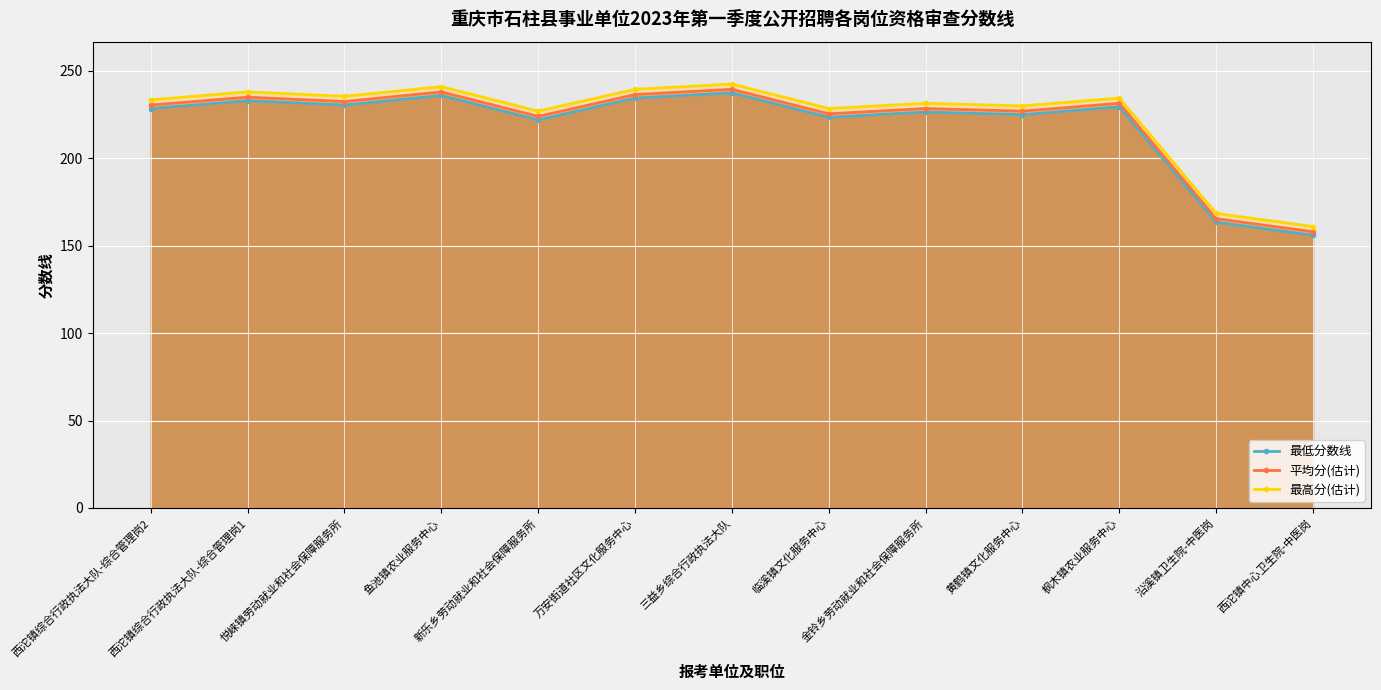

True or false: 最低分数线 and 最高分(估计) cross at least once.

False